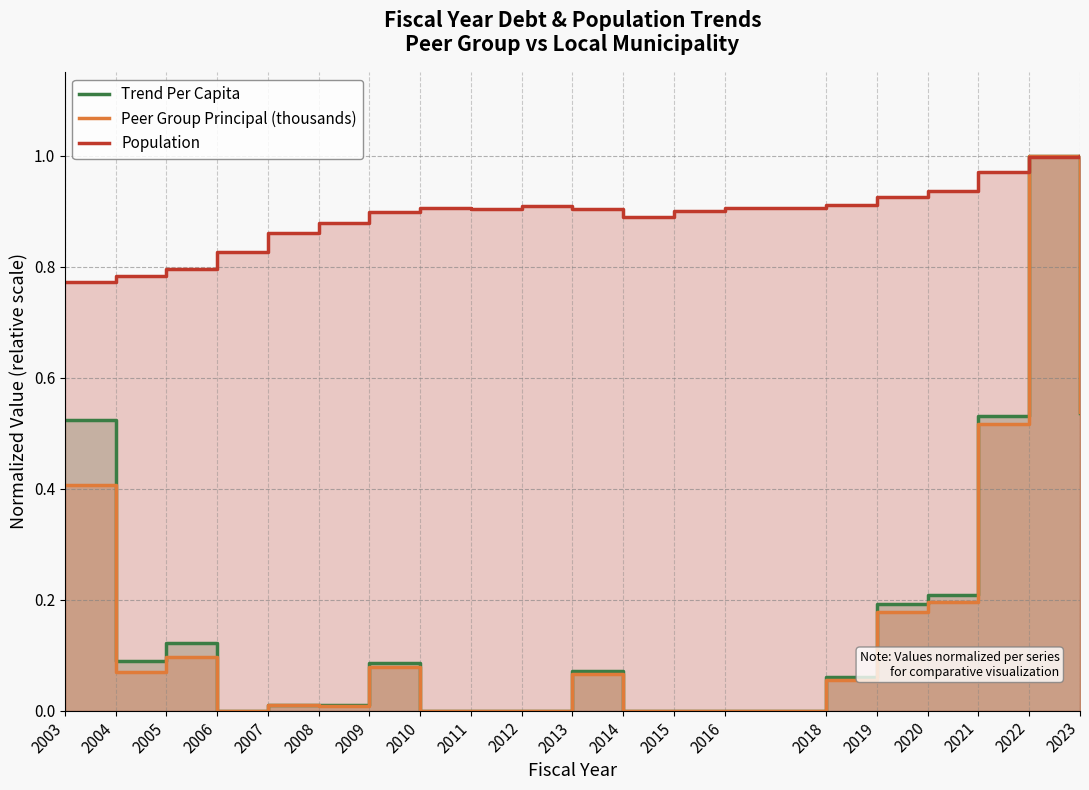

Reading right to left, what are all the values shown in this chart?

Trend Per Capita: 0.5	1.0	0.5	0.2	0.2	0.1	0.0	0.0	0.0	0.1	0.0	0.0	0.0	0.1	0.0	0.0	0.0	0.1	0.1	0.5
Peer Group Principal (thousands): 0.5	1.0	0.5	0.2	0.2	0.1	0.0	0.0	0.0	0.1	0.0	0.0	0.0	0.1	0.0	0.0	0.0	0.1	0.1	0.4
Population: 1.0	1.0	1.0	0.9	0.9	0.9	0.9	0.9	0.9	0.9	0.9	0.9	0.9	0.9	0.9	0.9	0.8	0.8	0.8	0.8